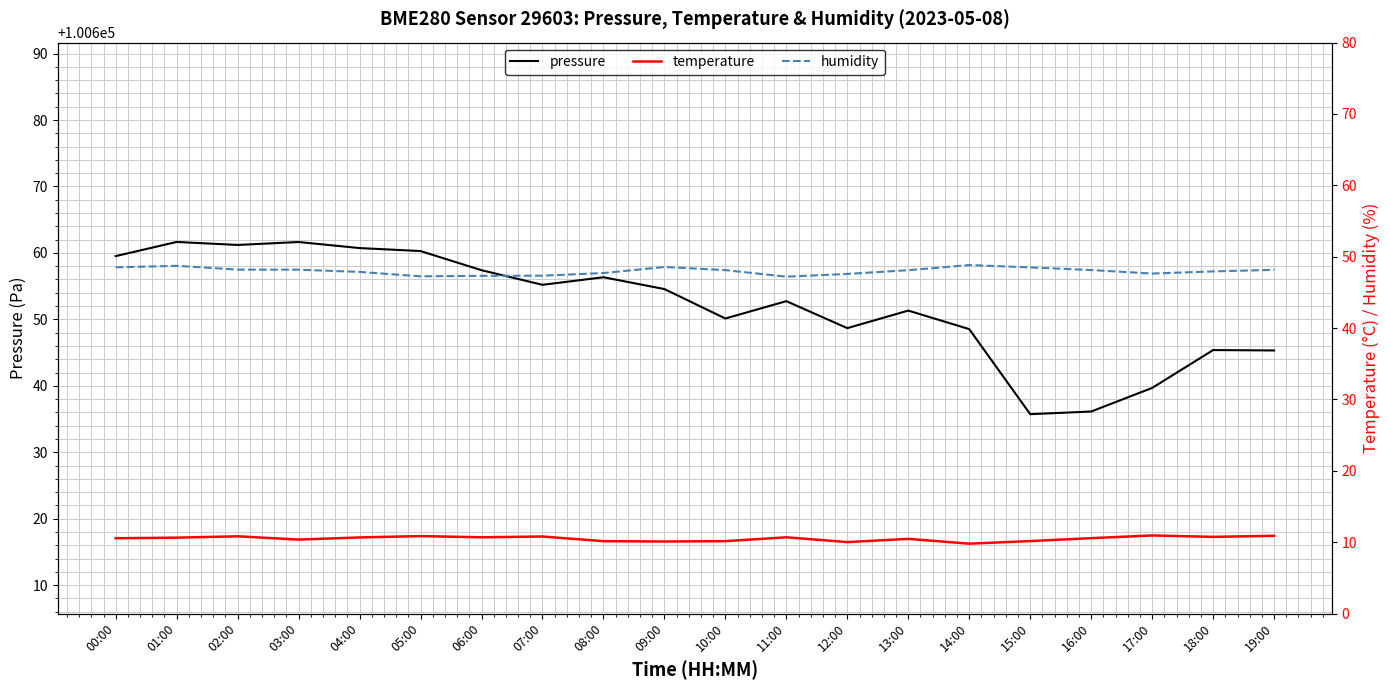

Does the chart have visible grid lines?

Yes